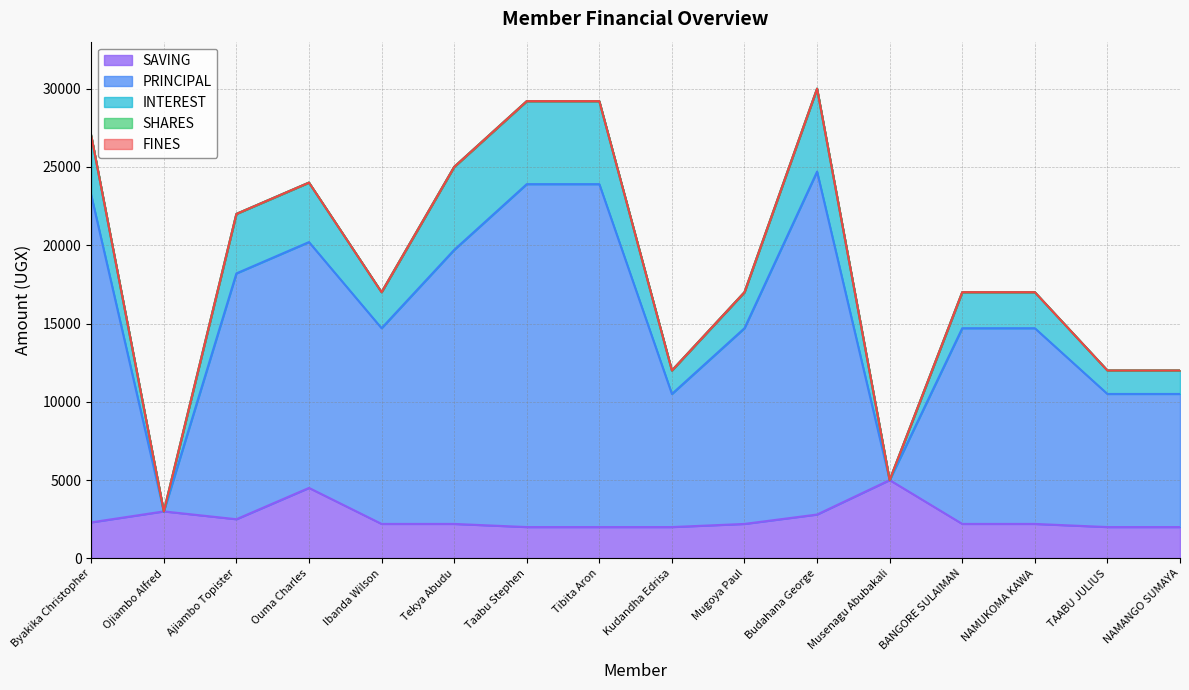

The value of SAVING at TAABU JULIUS is 2000. True or false?

True